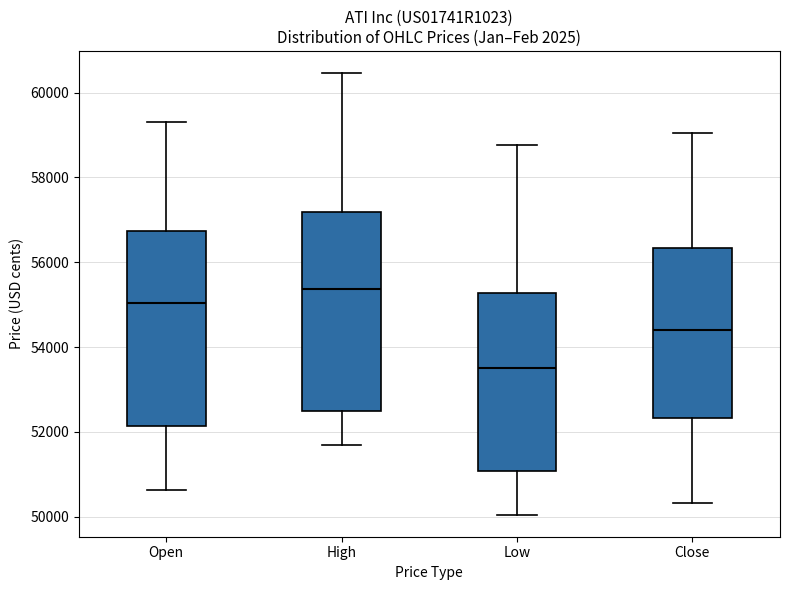

Reading left to right, read every box against the y-axis: the position of its median line, the range the box covers, and the ends of its whiskers. The values are not printed on the chart, so give them approximately, as read against the axis.

Open: median 55000, box 52200 to 56800, whiskers 50600 to 59400
High: median 55400, box 52600 to 57200, whiskers 51600 to 60400
Low: median 53400, box 51000 to 55200, whiskers 50000 to 58800
Close: median 54400, box 52400 to 56400, whiskers 50400 to 59000